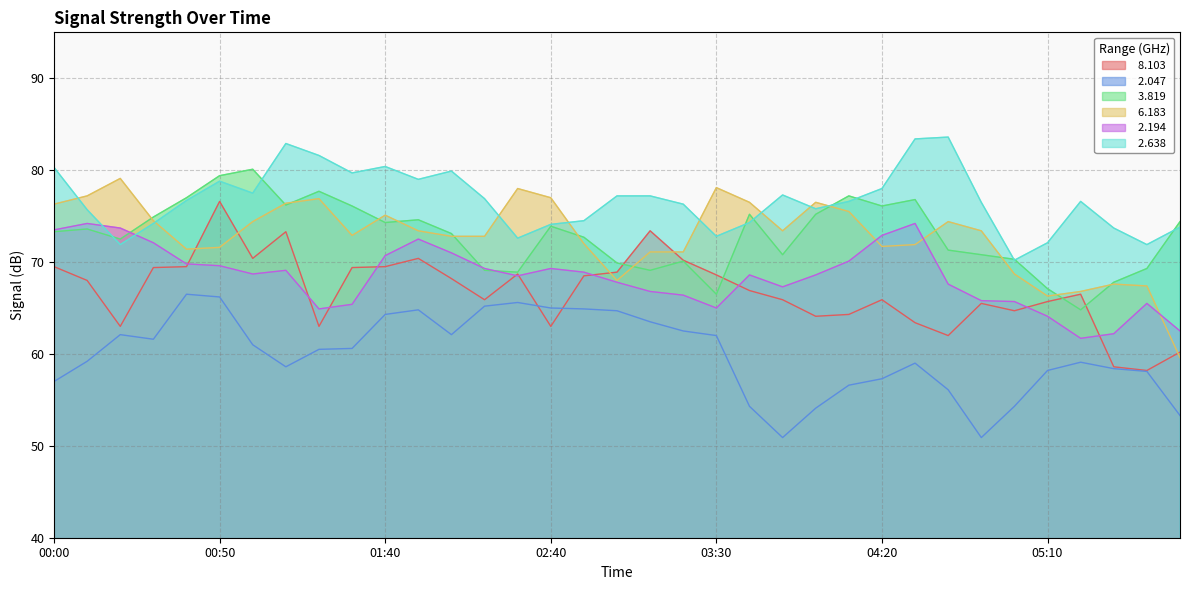

What is the sum of all   8.103 values?

2339.3